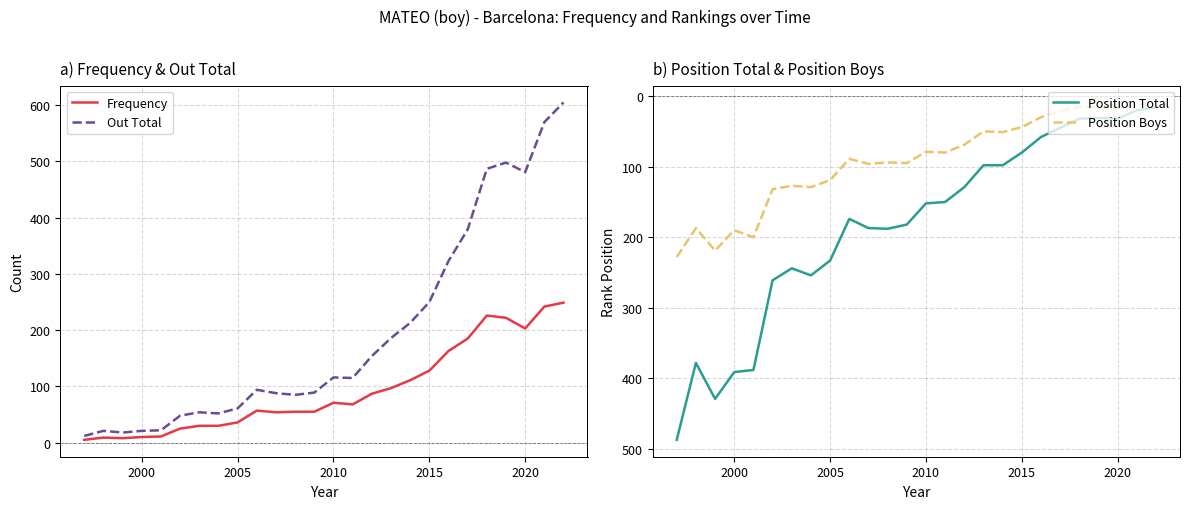

Which series ends up on top after the final intersection of Position Boys and Out Total?

Out Total